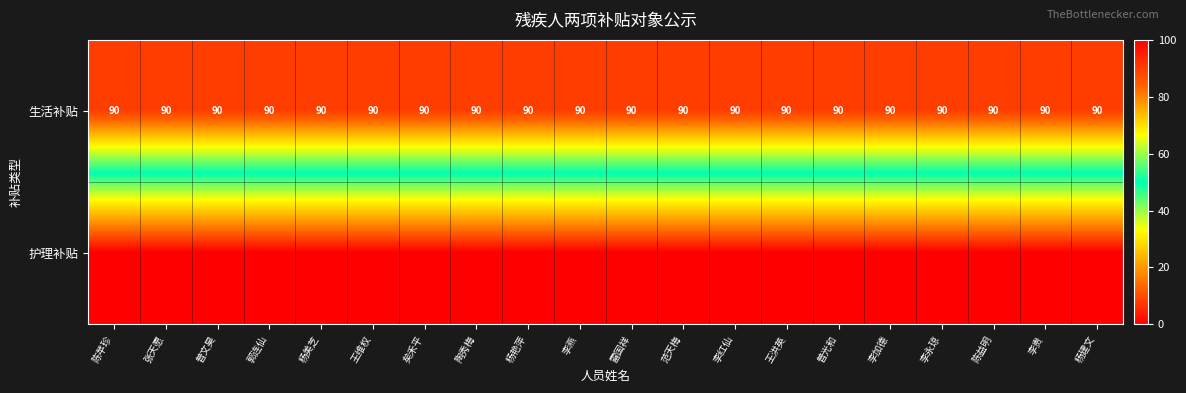

The value of 生活补贴 at 矣禾平 is 25. True or false?

False